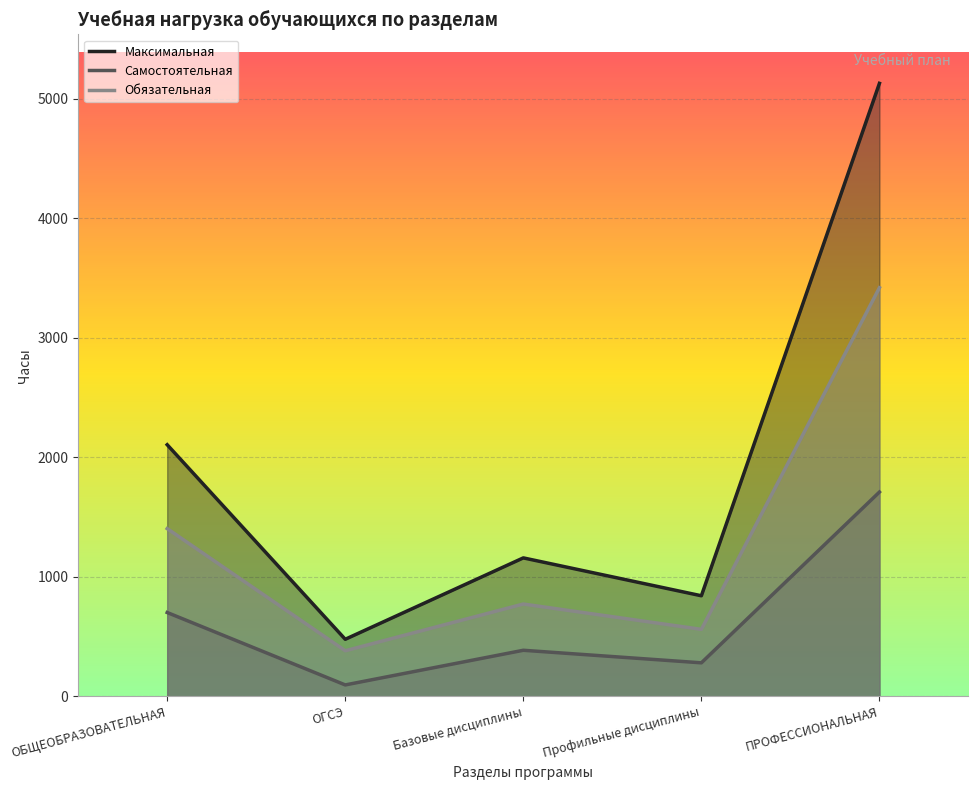

What is the difference between the Обязательная values at ОБЩЕОБРАЗОВАТЕЛЬНАЯ and ПРОФЕССИОНАЛЬНАЯ?

2016